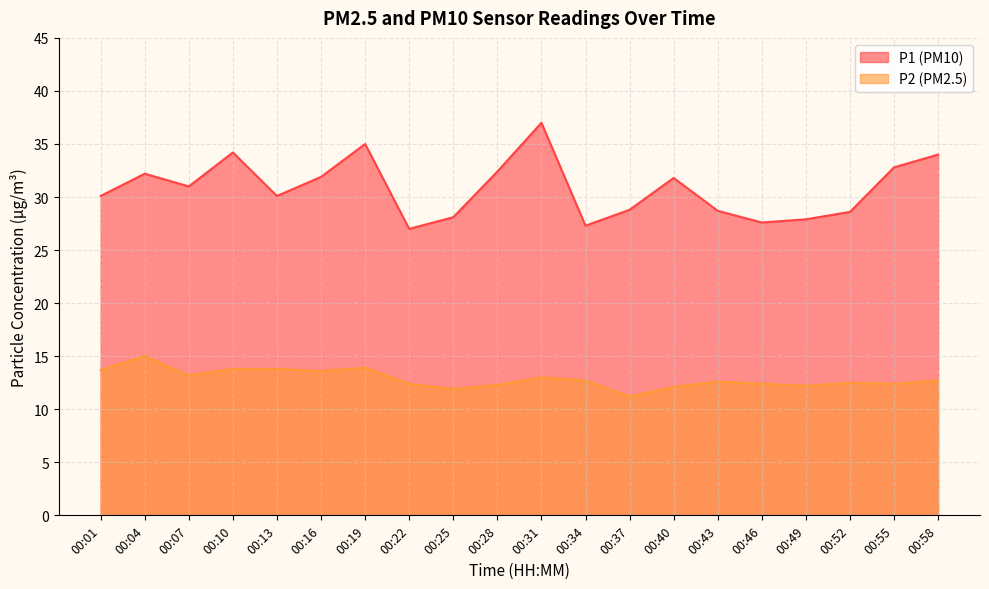

What is the greatest value displayed?

37.0